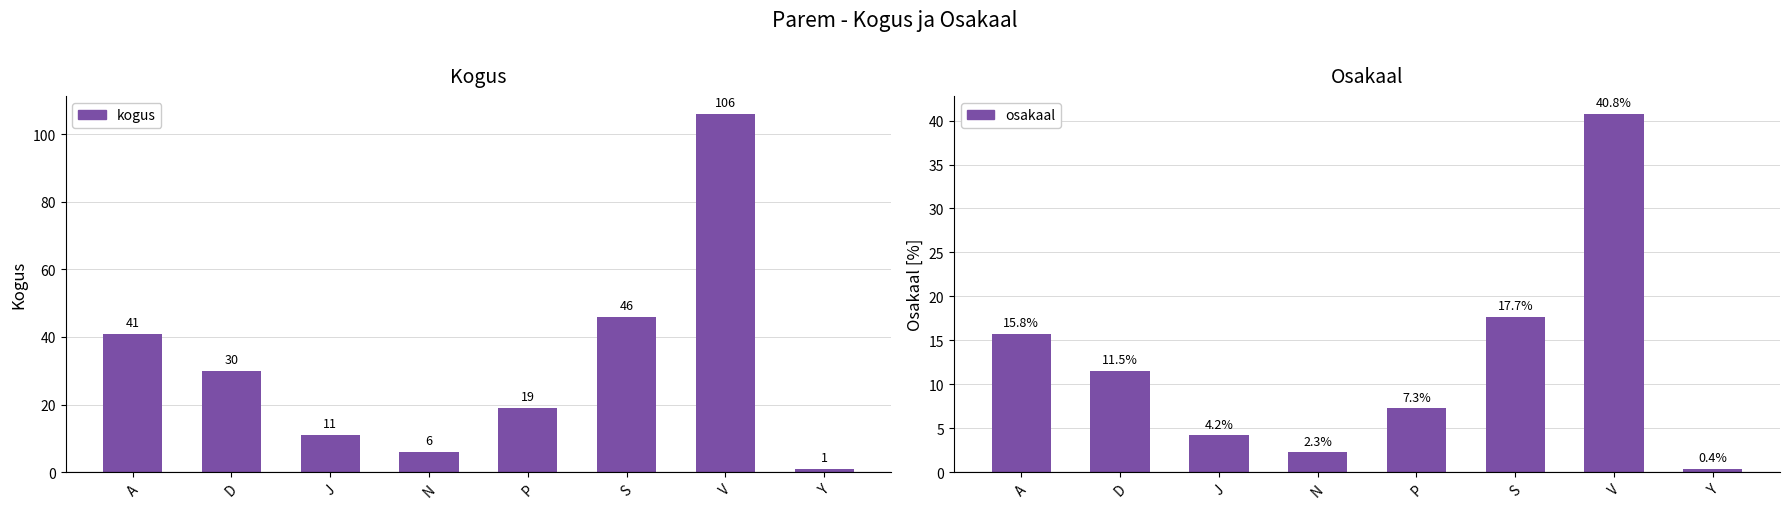

Is the value of kogus at J greater than the value of osakaal at Y?

Yes